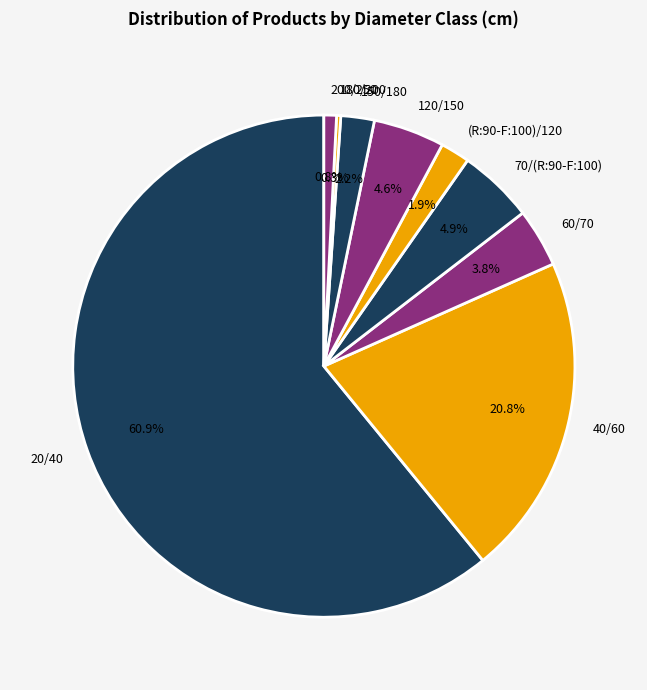

What is the majority slice?

20/40